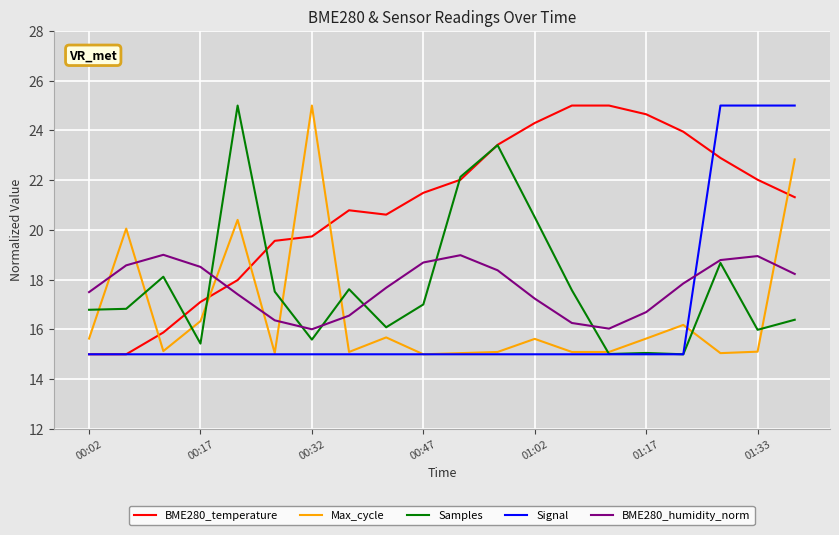

What is the smallest value displayed?

15.0